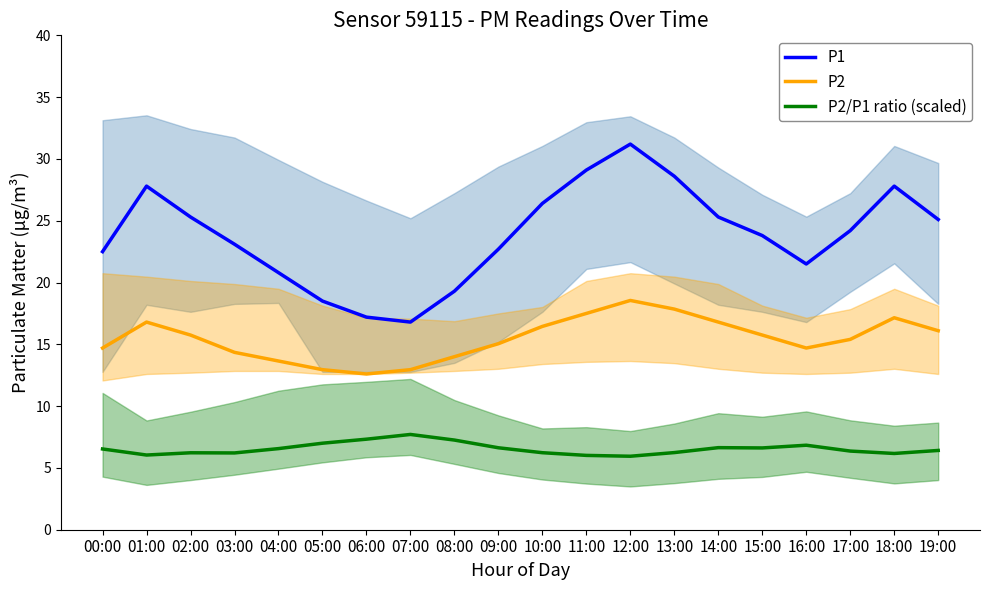

Is the value of P2/P1 ratio (scaled) at 00:00 greater than the value of P2 at 04:00?

No